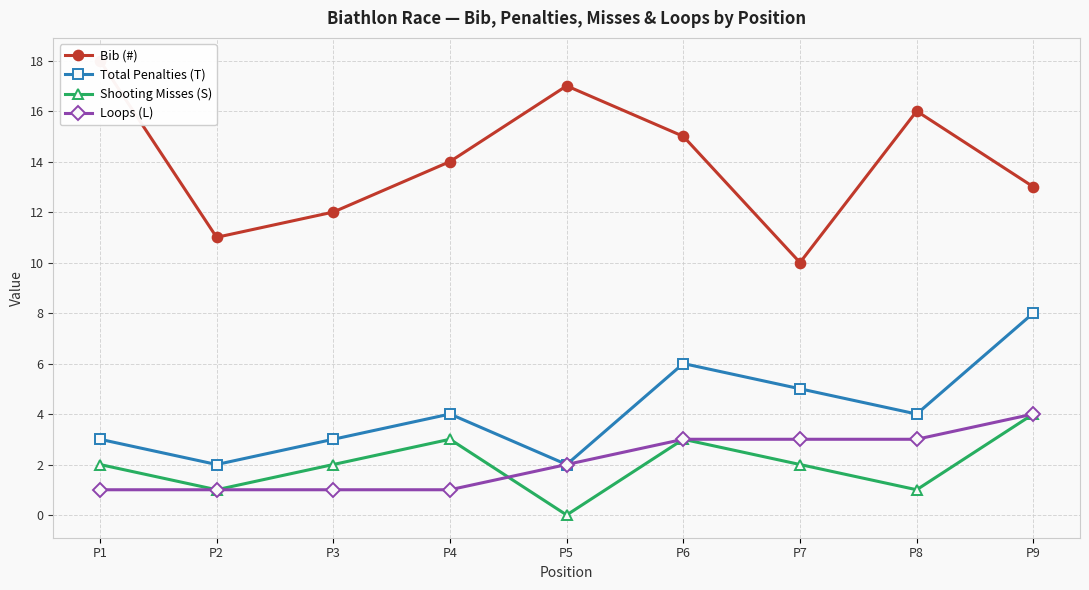

Reading right to left, list all the values displayed in this chart.

Bib (#): 13	16	10	15	17	14	12	11	18
Total Penalties (T): 8	4	5	6	2	4	3	2	3
Shooting Misses (S): 4	1	2	3	0	3	2	1	2
Loops (L): 4	3	3	3	2	1	1	1	1